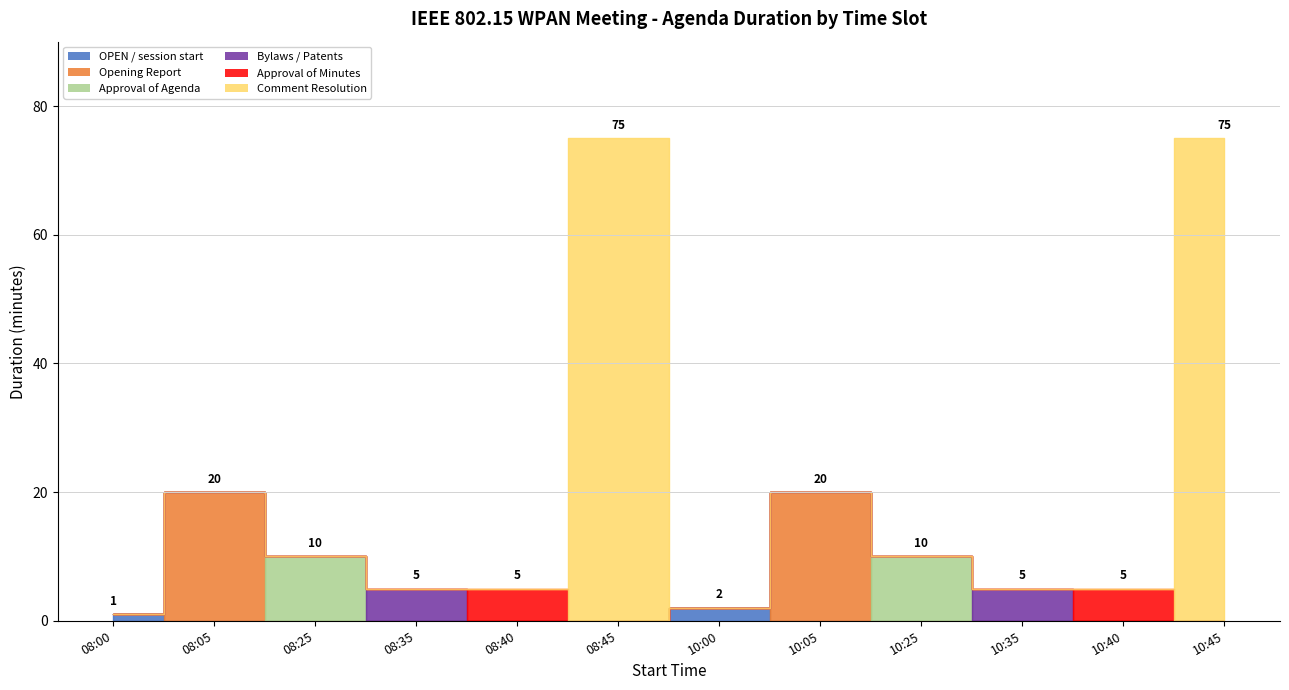

How many categories are shown in the chart?

12